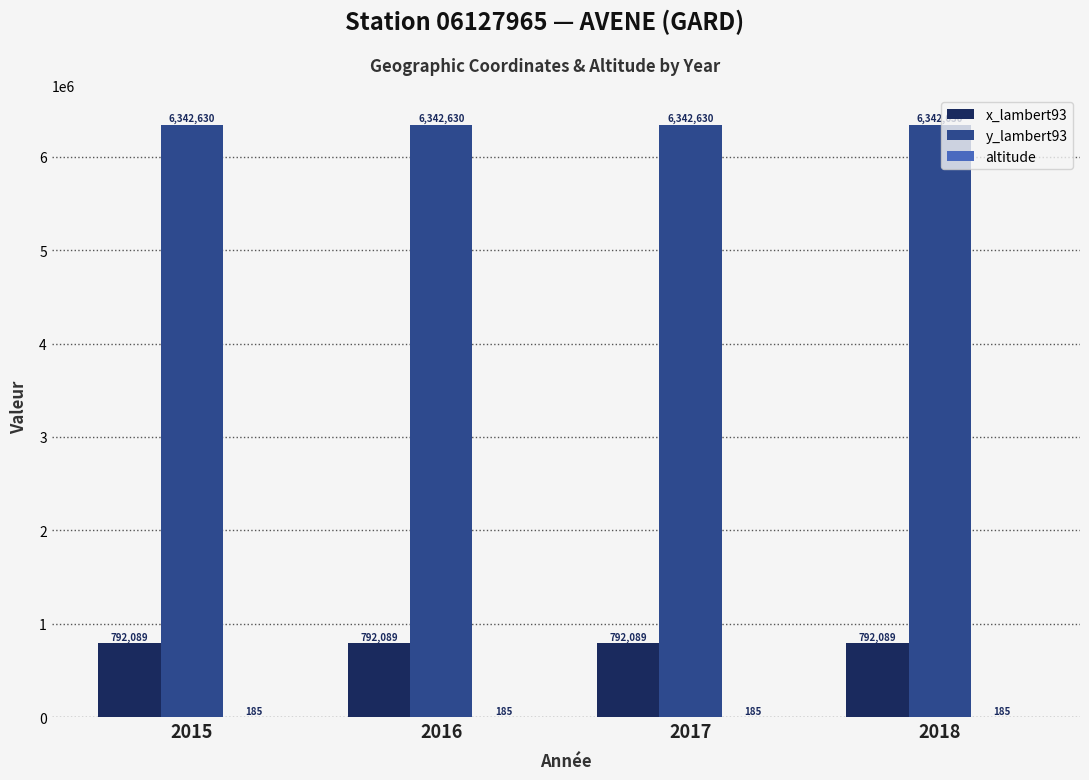

What is the spread (max minus min) of values at 2018?

6342445